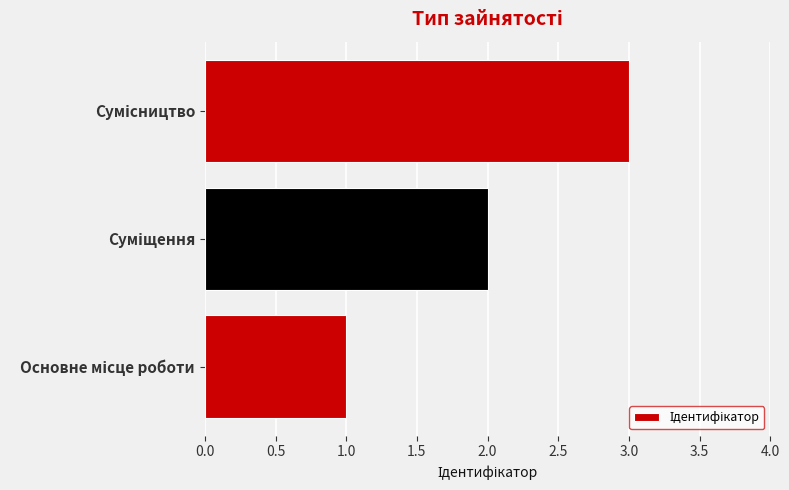

What is the sum of all values?

6